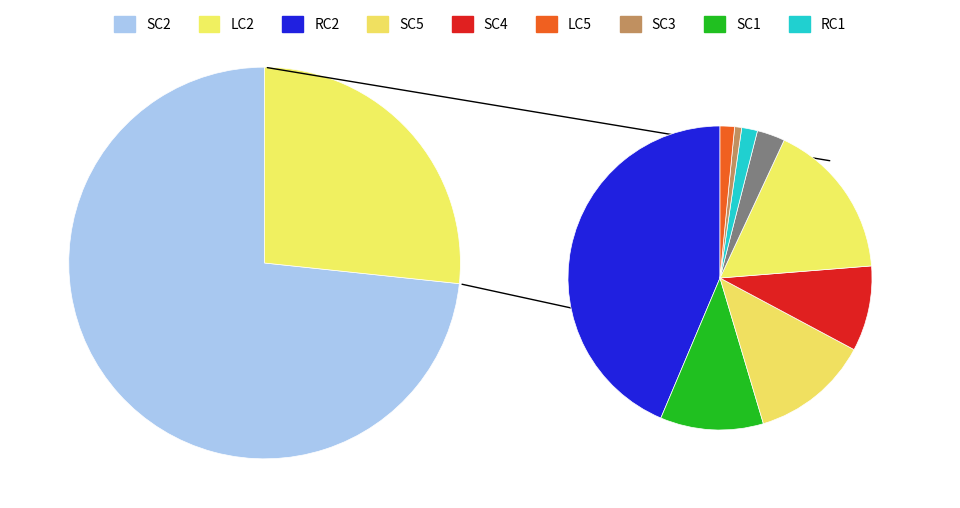

Is it true that SC4 is 15% of the pie?

False